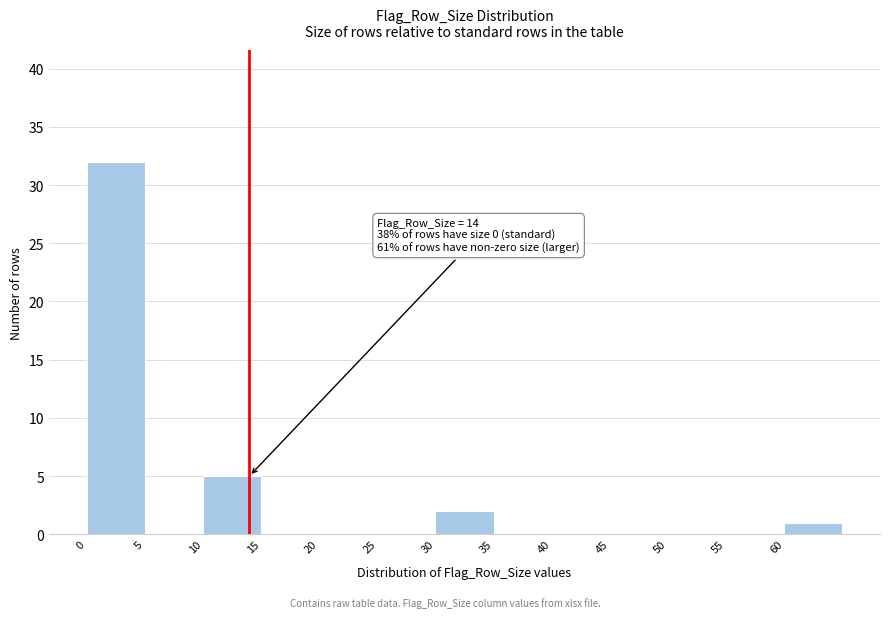

Which range on the x-axis has the tallest bar?

0 to 5